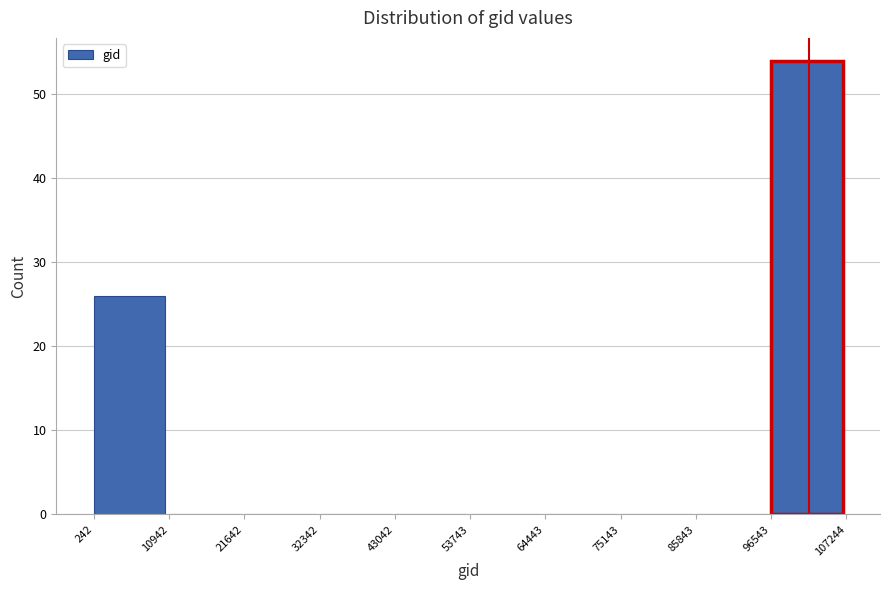

Which range on the x-axis has the tallest bar?

96543 to 107244